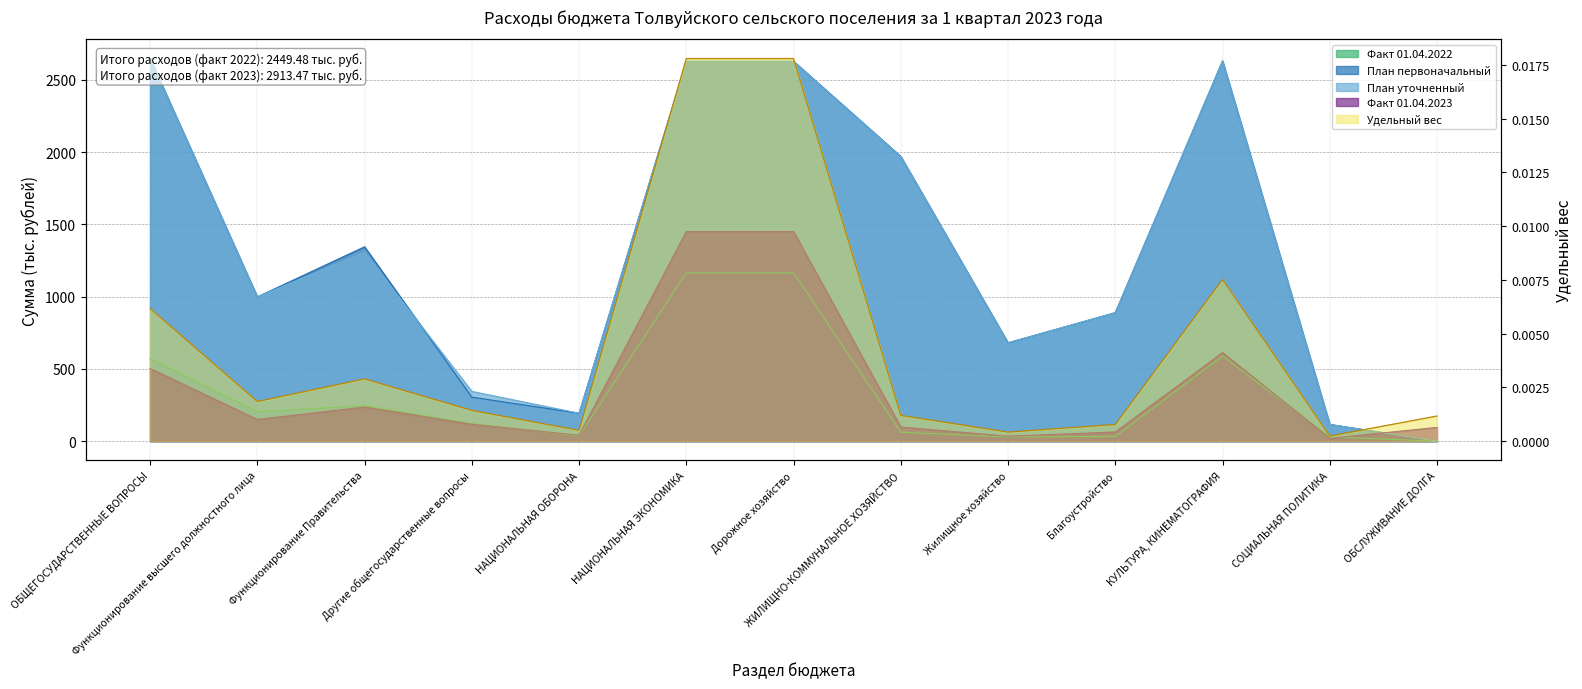

True or false: План уточненный has more than 0 points higher than both neighbors.

True